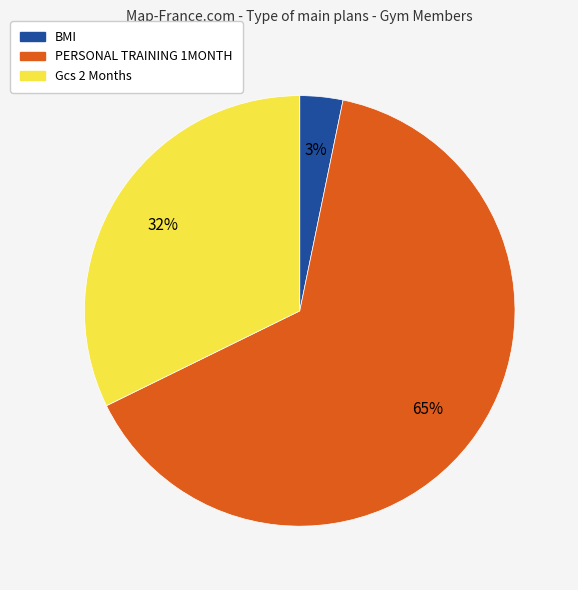

Is it true that BMI is 3% of the pie?

True